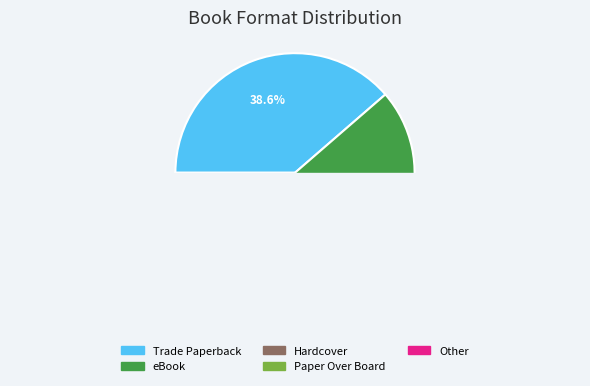

Between Hardcover and Paper Over Board, which is larger?

Hardcover